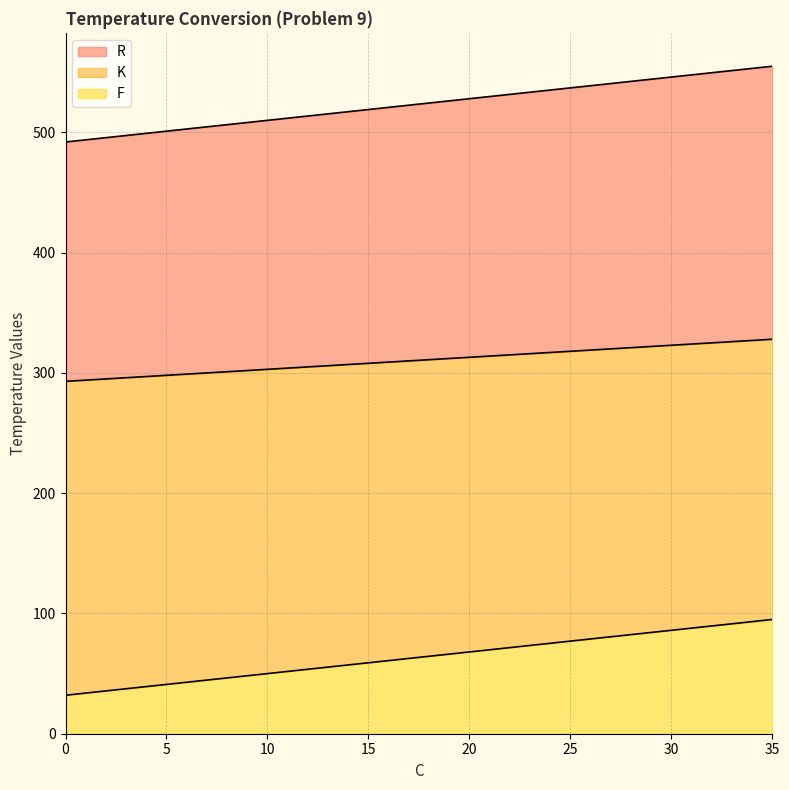

What is the spread (max minus min) of values at 3?

460.0